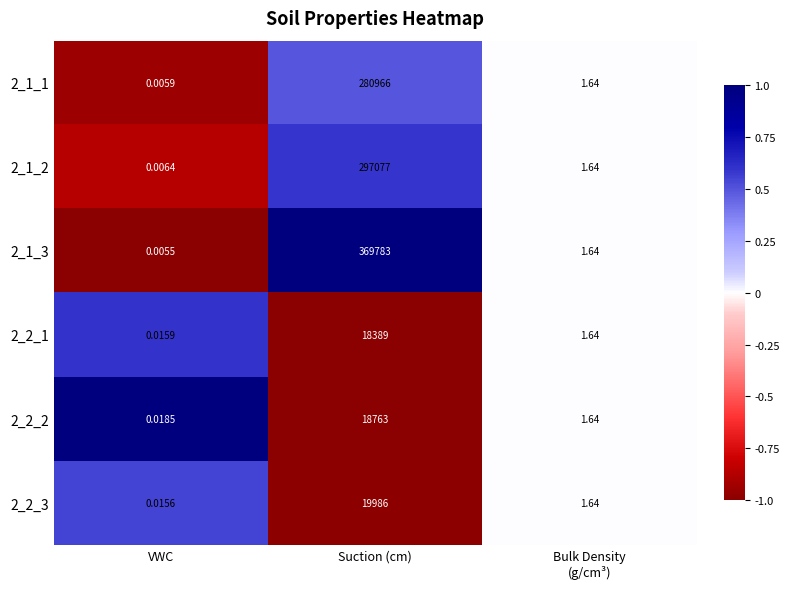

Which series has the largest total across all categories?

2_1_3